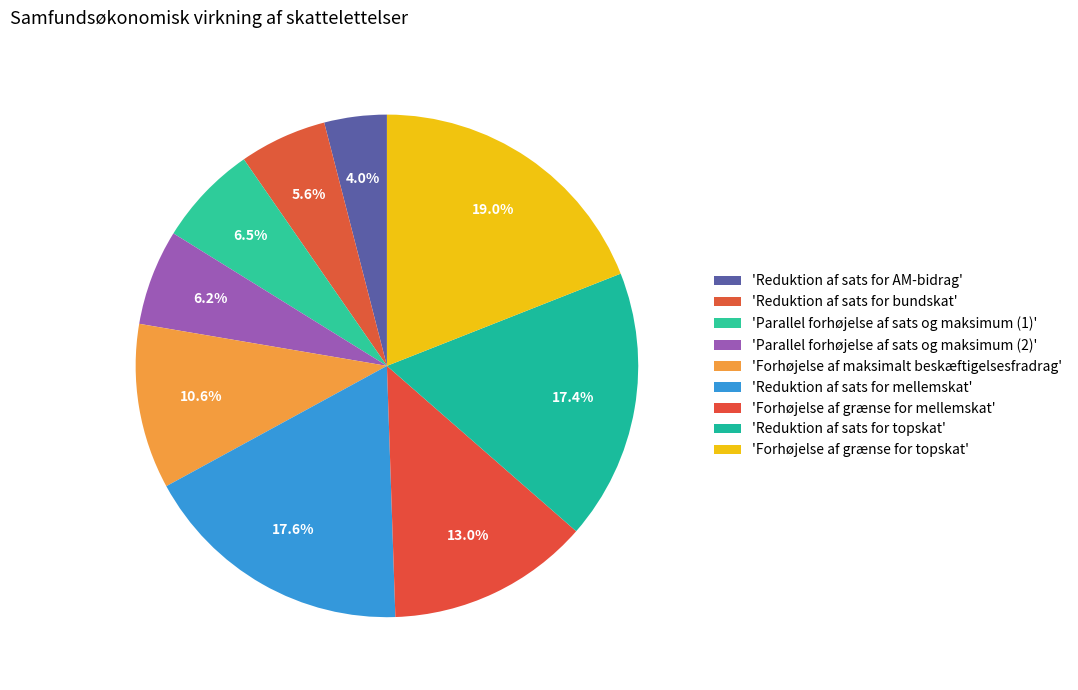

How many slices are in this pie chart?

9